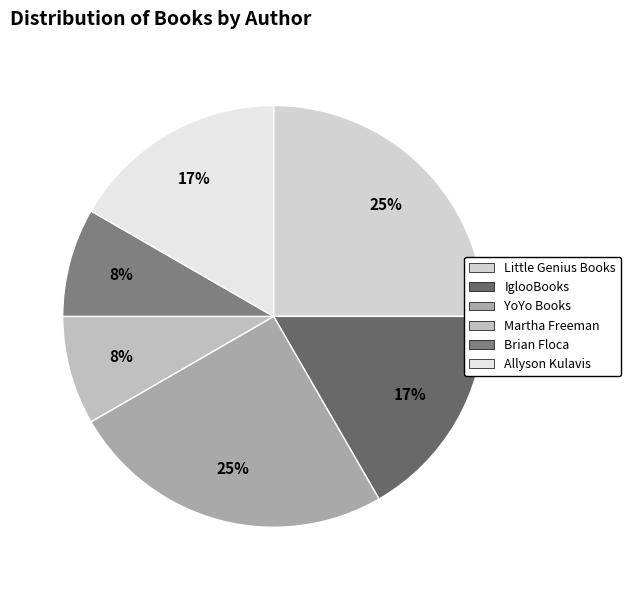

To the nearest percent, what is the difference between the Little Genius Books and Brian Floca slice percentages?

17%